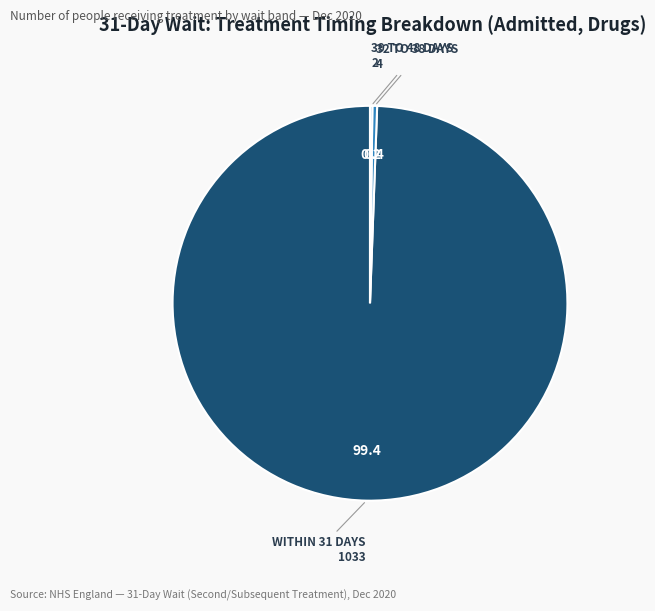

Is there any slice that represents more than half of the pie?

Yes